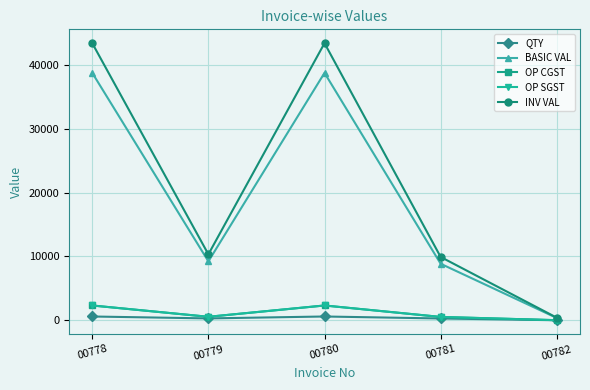

Between 00778 and 00781, which series saw the biggest shift?

INV VAL